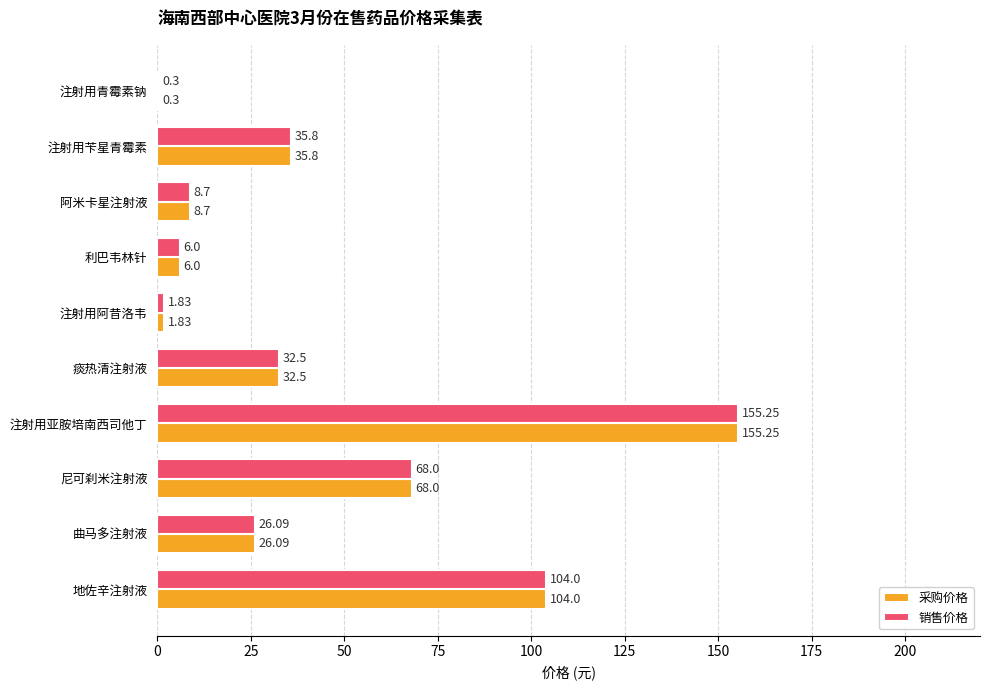

Is the value of 销售价格 at 注射用阿昔洛韦 greater than the value of 采购价格 at 痰热清注射液?

No